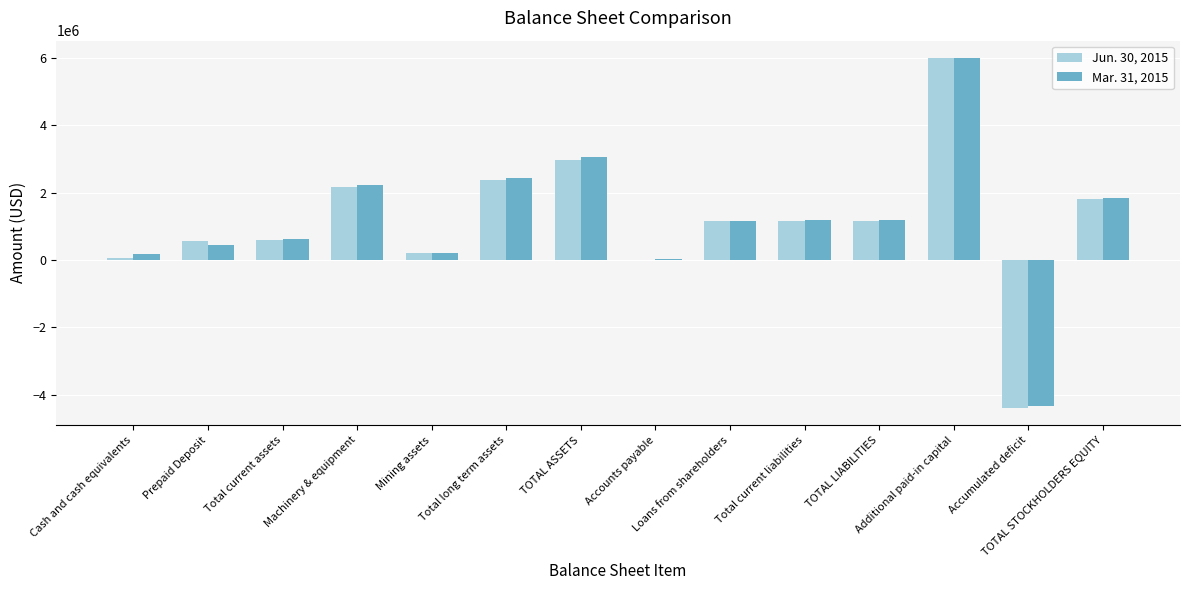

What is the label of the 11th bar from the right?

Machinery & equipment